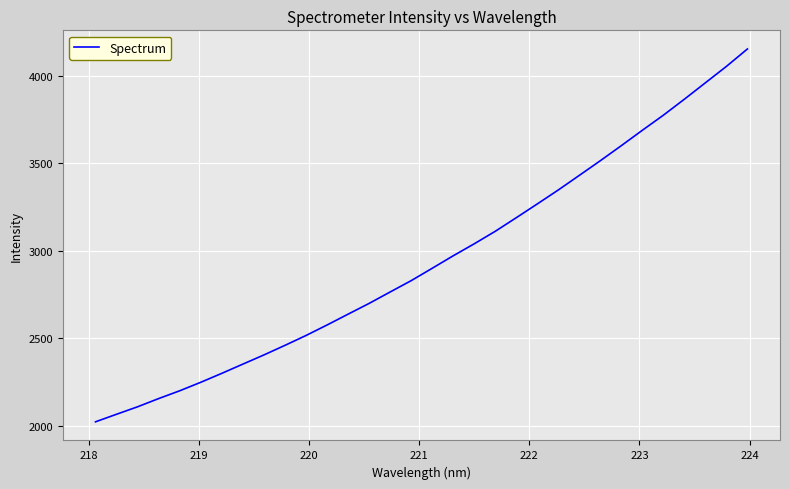

What is the difference between the maximum and minimum values?

2132.7